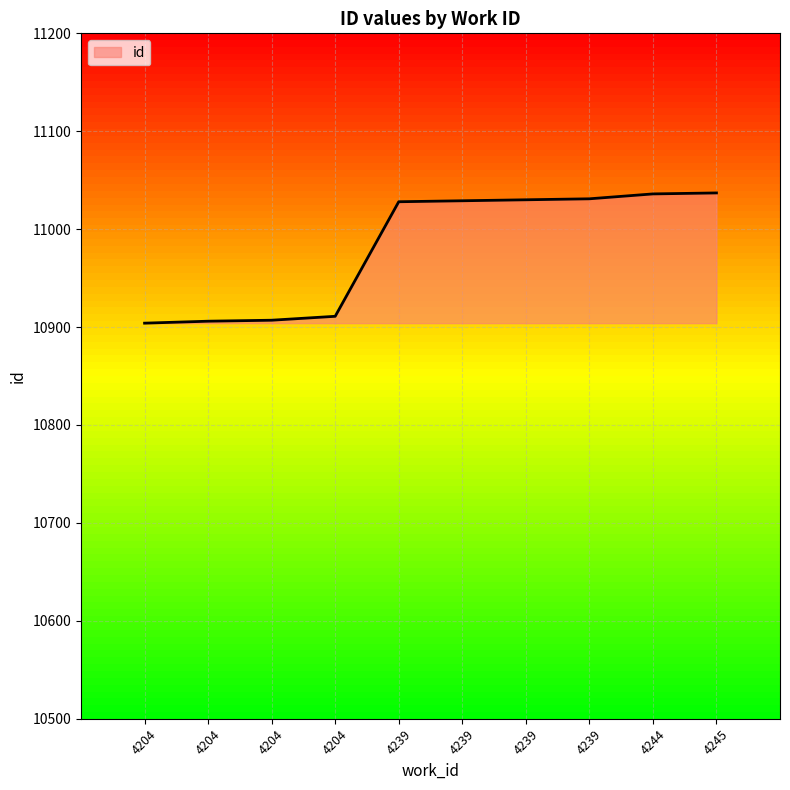

What is the approximate value at 4204?

10906